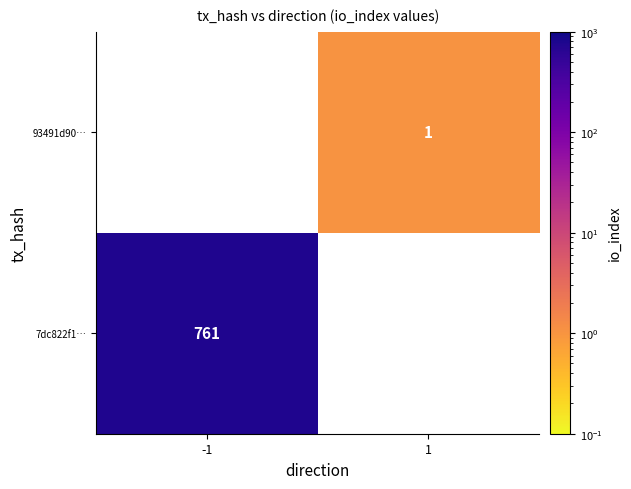

Is it true that 93491d90… equals 1 at 1?

True